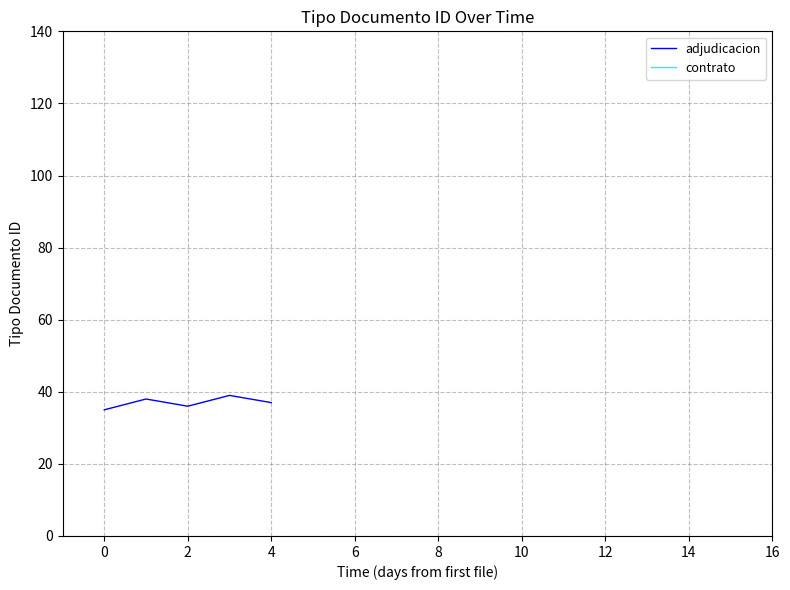

The adjudicacion series shows 37 at 4. True or false?

True